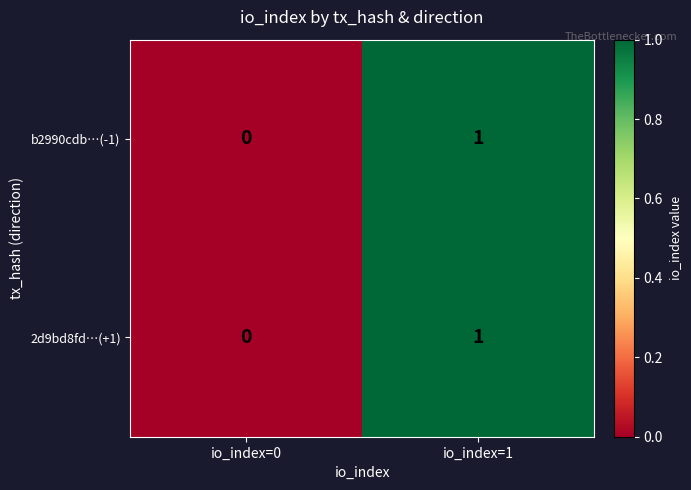

List the labels in order of 2d9bd8fd…(+1) value, smallest first.

io_index=0, io_index=1